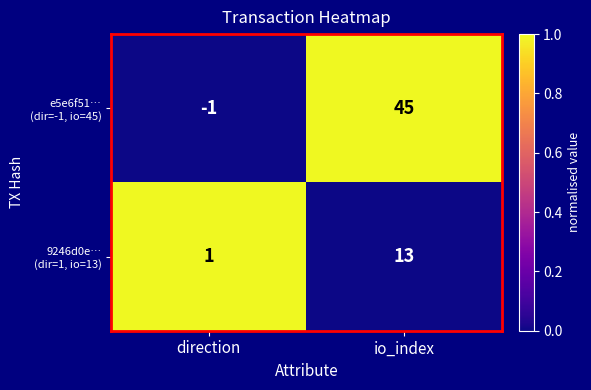

At which category is the sum across all series the highest?

io_index